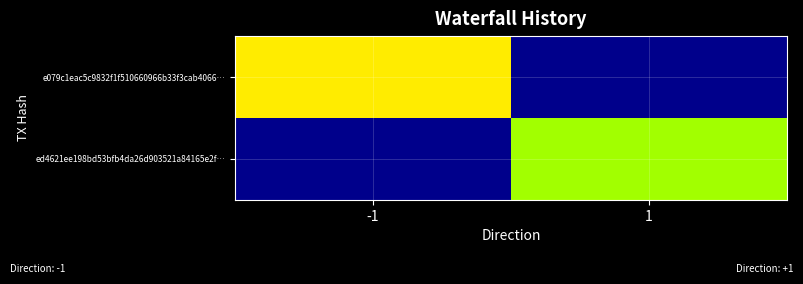

Reading left to right, what are all the values shown in this chart?

e079c1eac5c9832f1f510660966b33f3cab4066…: -1=7	1=0
ed4621ee198bd53bfb4da26d903521a84165e2f…: -1=0	1=6